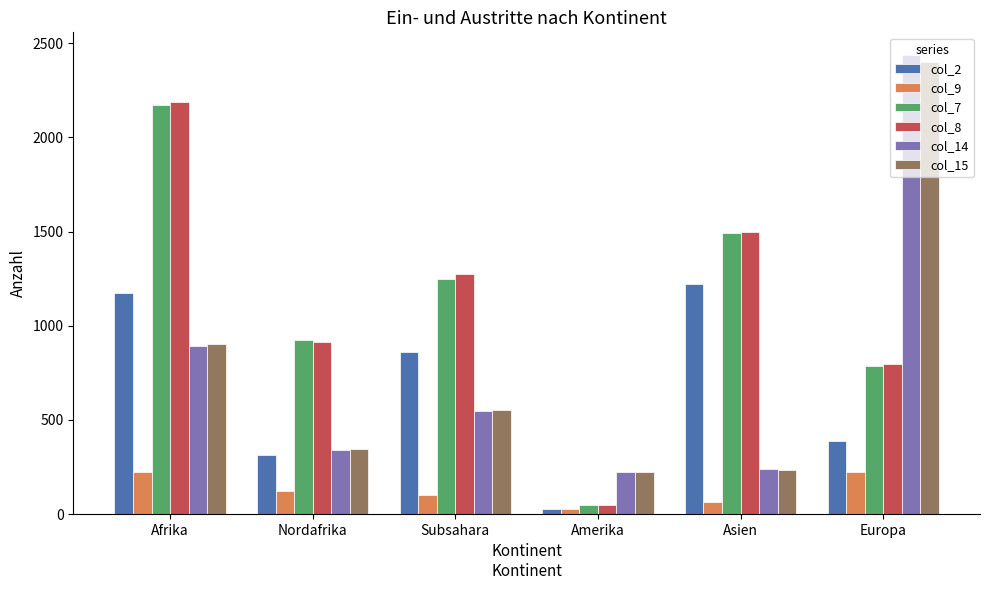

How many bars are there in total?

36